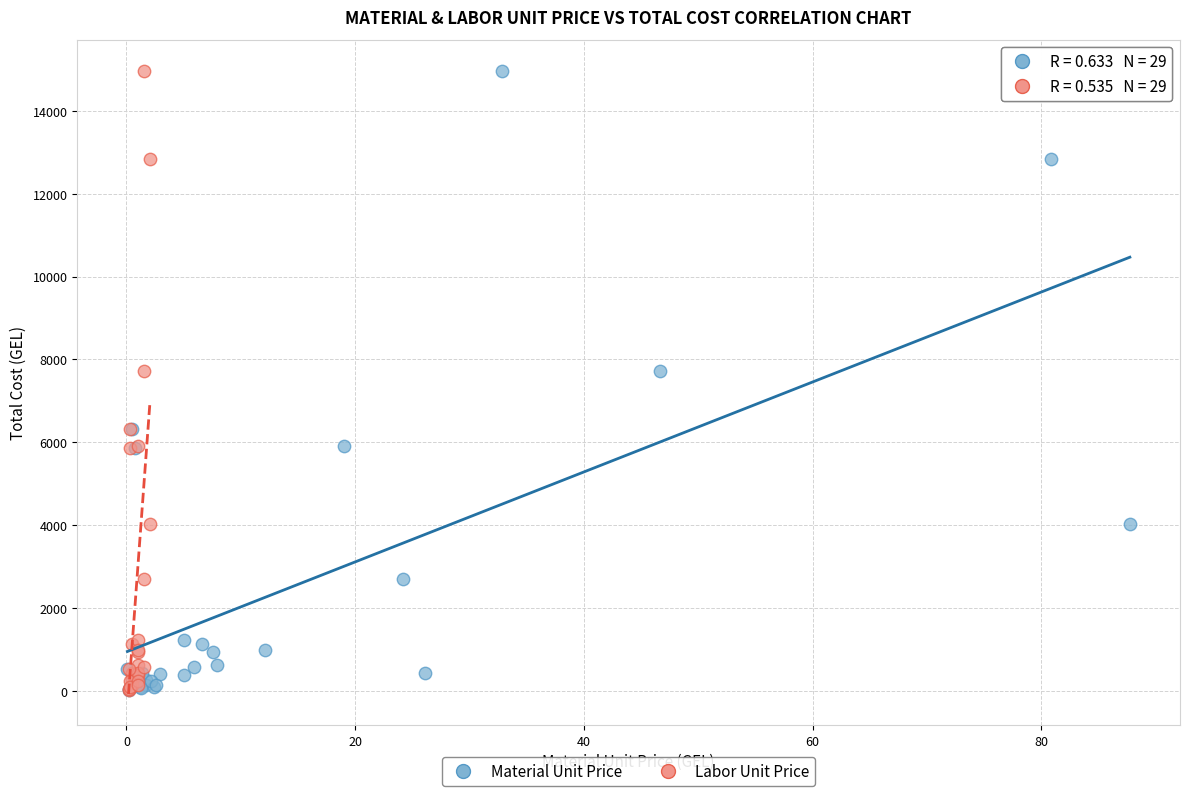

What are all the series names shown in the legend?

Material Unit Price, Labor Unit Price